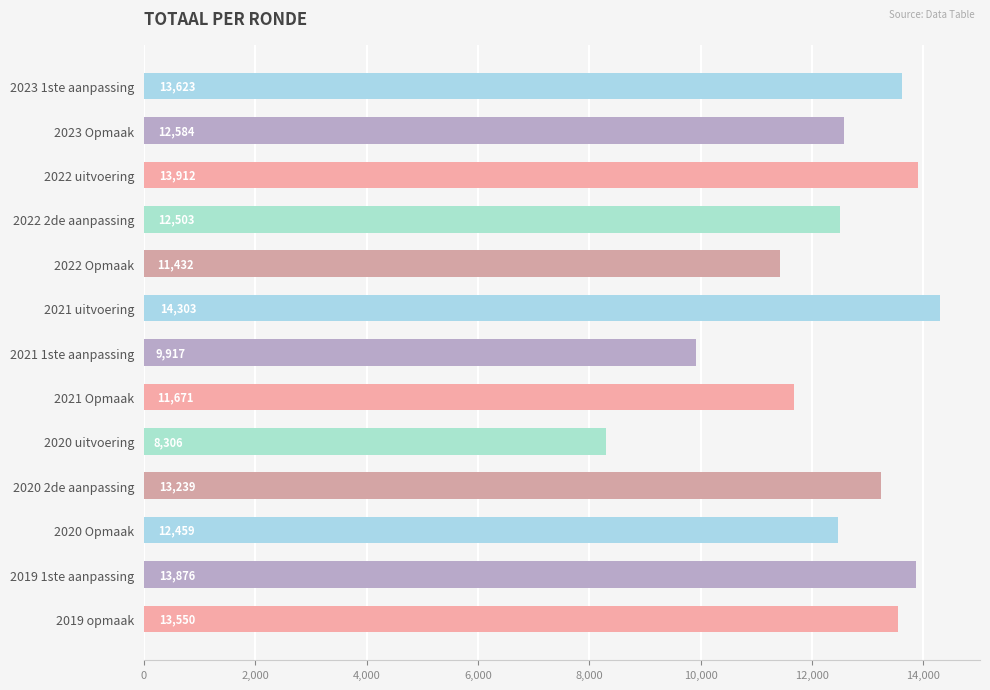

At which label is the value closest to 11304?

2022 Opmaak